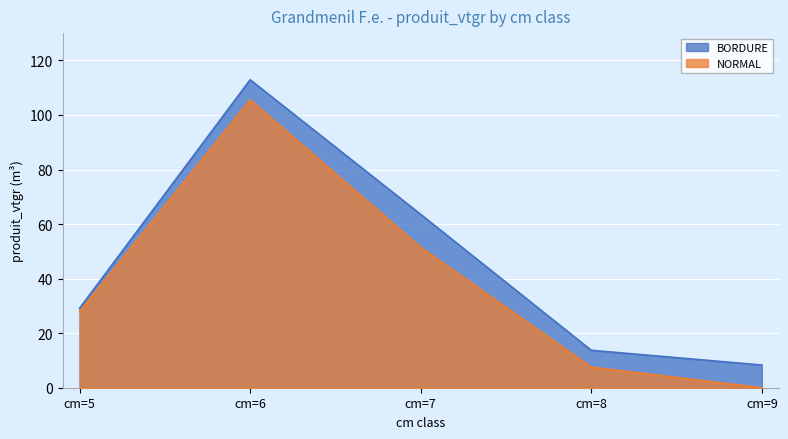

Does the chart display data point markers on the line(s)?

No